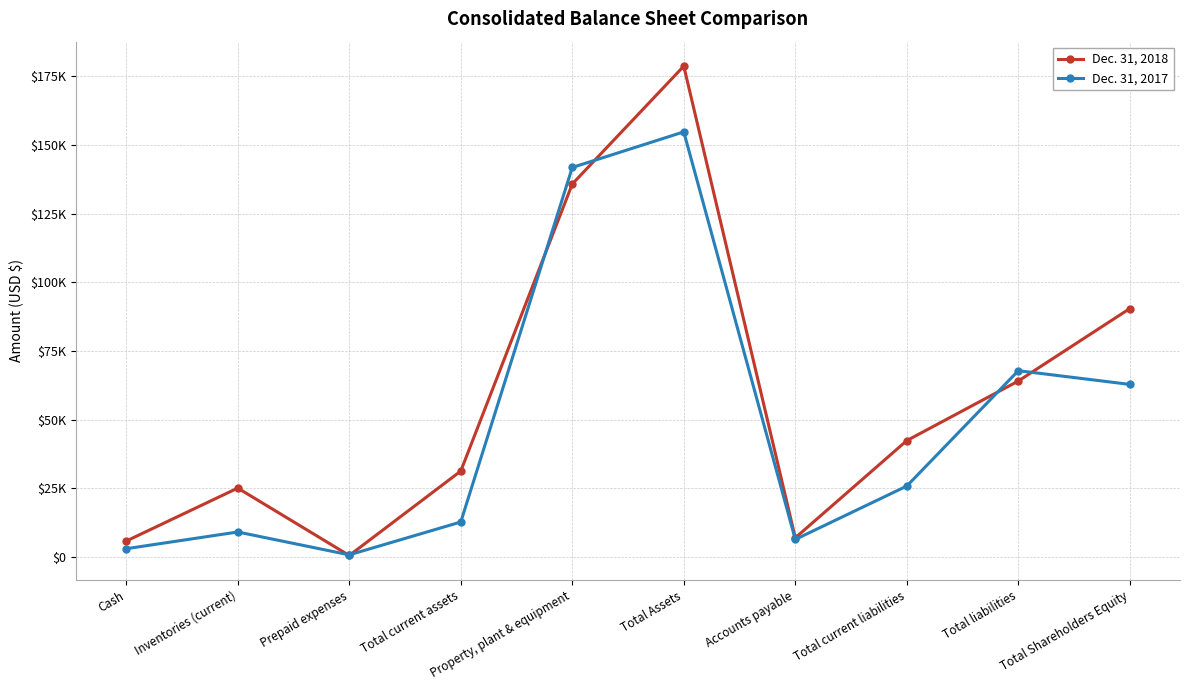

What are all the series names shown in the legend?

Dec. 31, 2018, Dec. 31, 2017